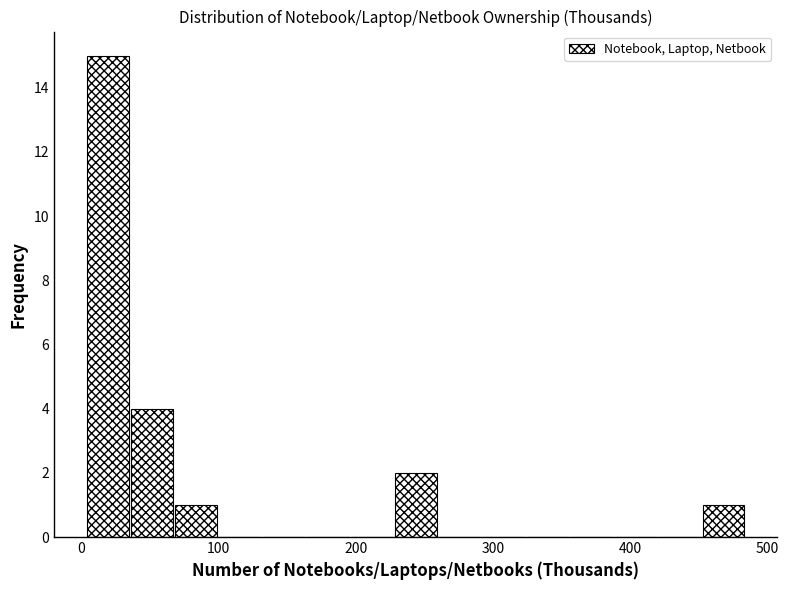

Around what value on the x-axis is the tallest bar? Give the approximate position of its centre, as read against the axis.

20